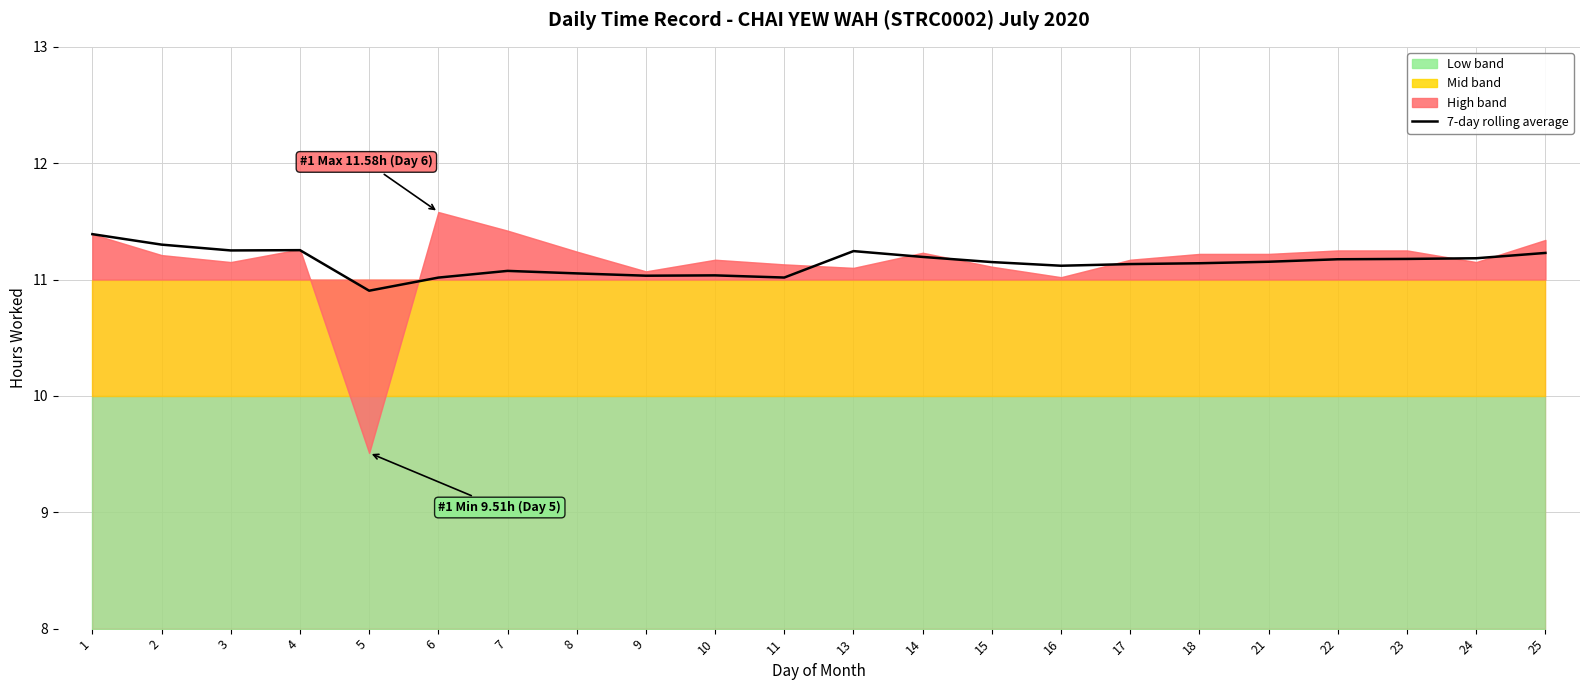

Rank the categories by value from lowest to highest.

5, 6, 11, 9, 10, 8, 7, 16, 17, 18, 15, 21, 22, 23, 24, 14, 25, 13, 3, 4, 2, 1